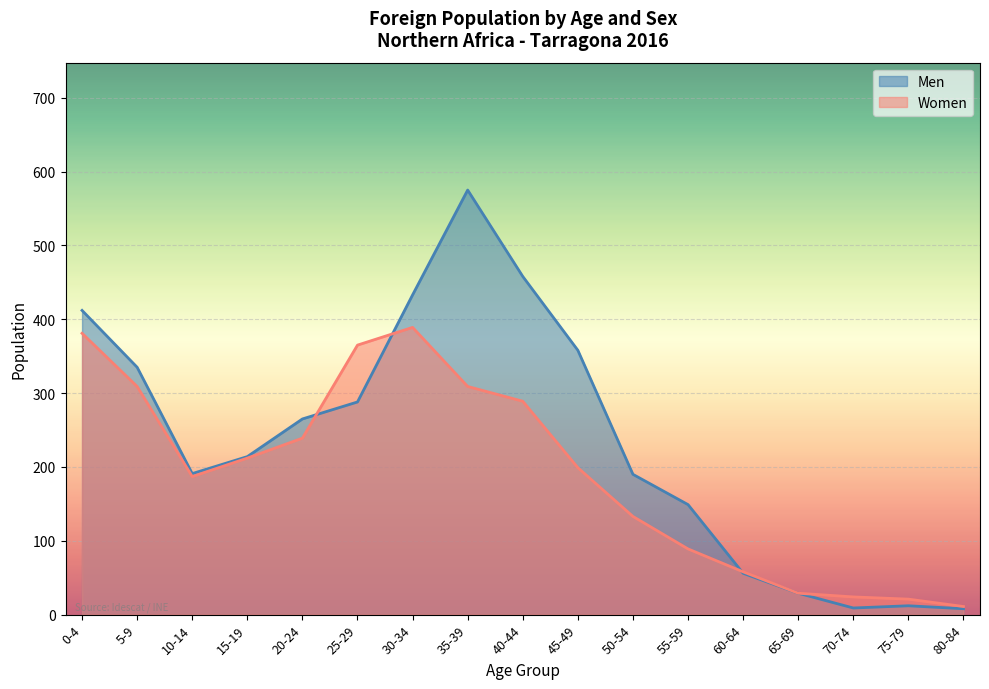

Between 30-34 and 70-74, which series saw the biggest shift?

Men